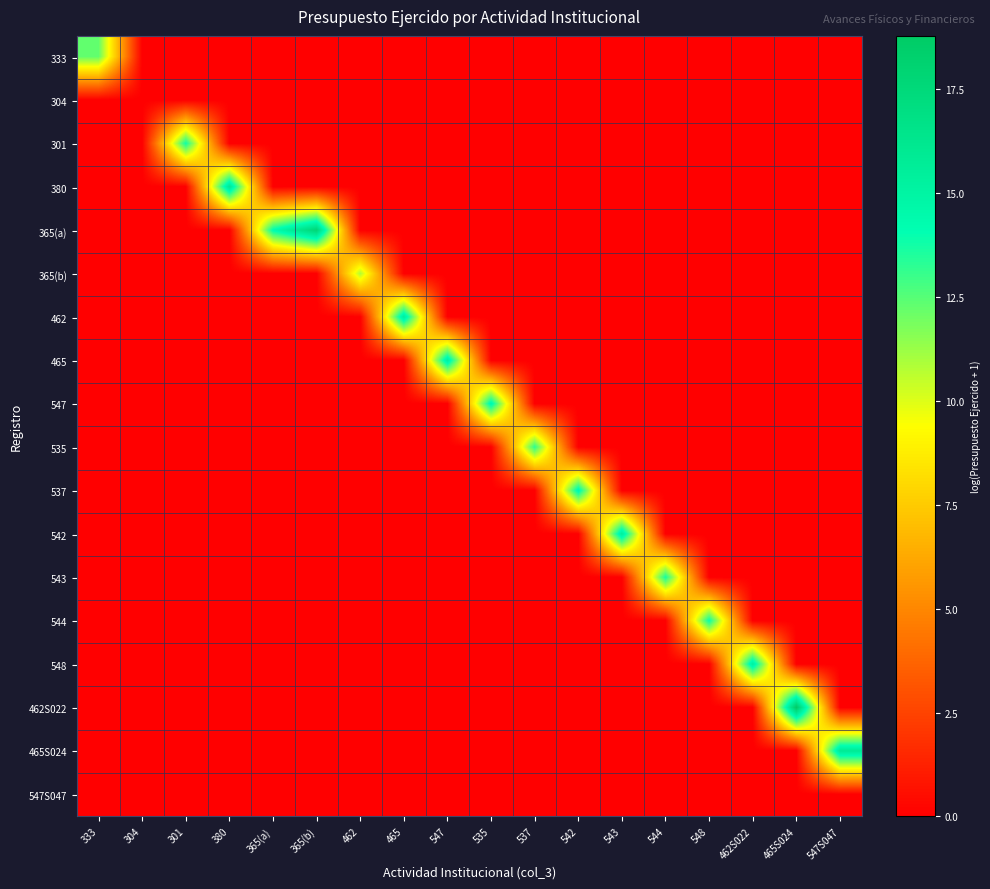

Which series has the largest range (max minus min)?

462S022